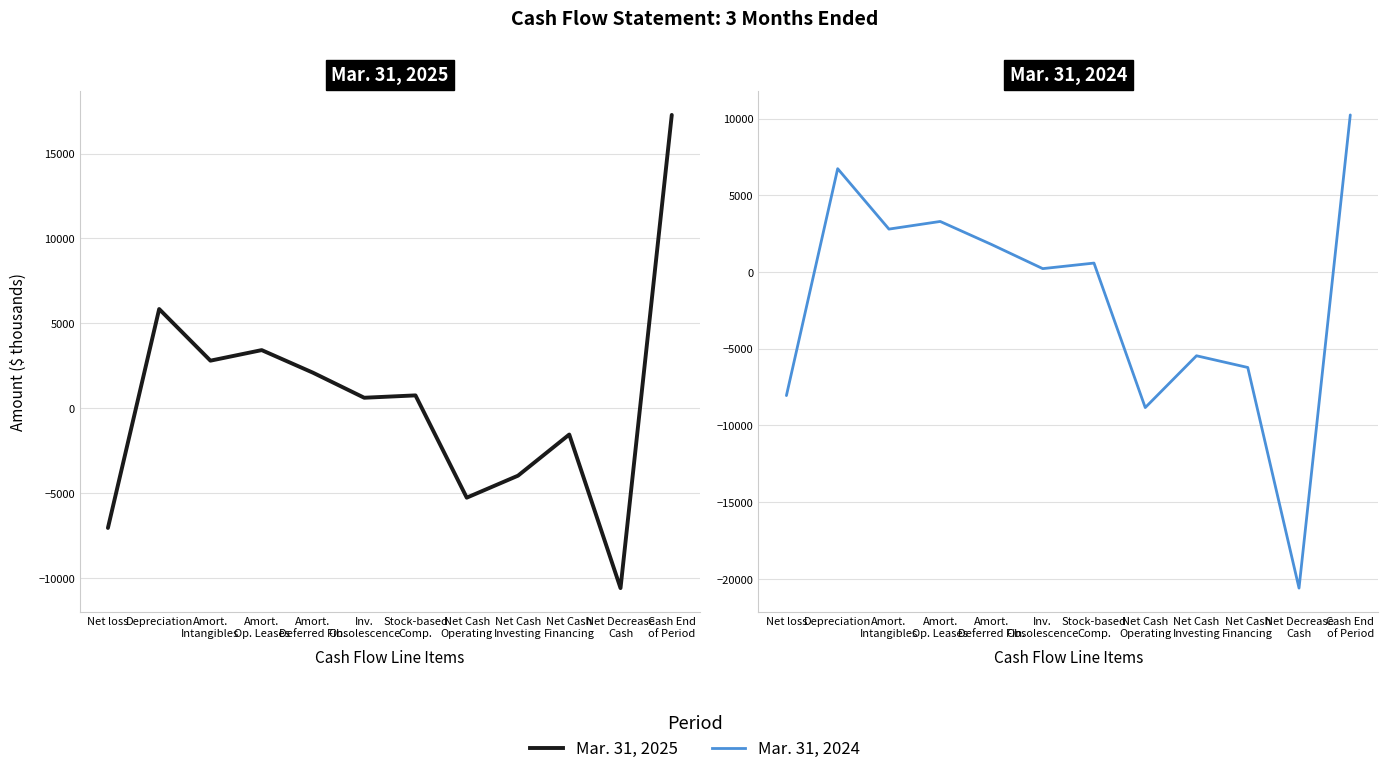

At which category does the chart reach its peak across all series?

Cash End
of Period